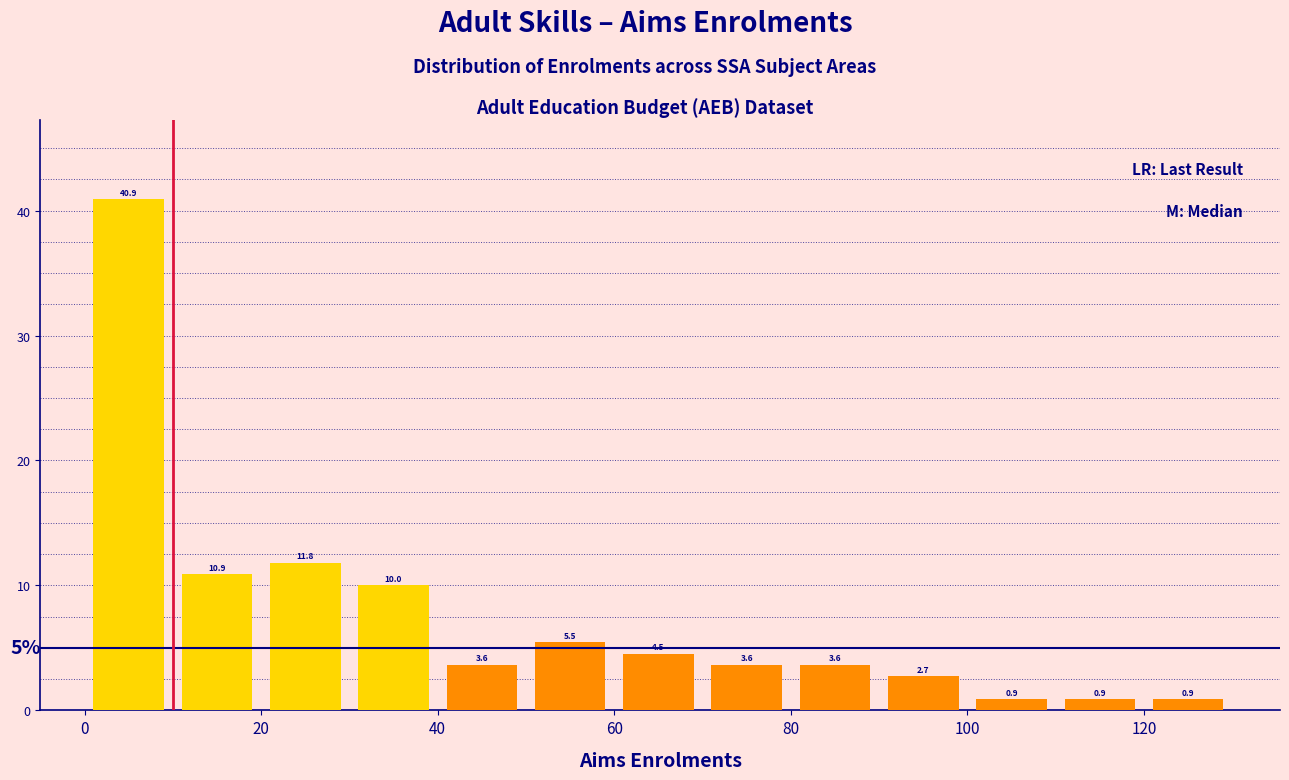

Reading left to right, list every bar in this chart as the range it spans on the x-axis followed by its height.

0 to 10: 40.9
10 to 20: 10.9
20 to 30: 11.8
30 to 40: 10.0
40 to 50: 3.6
50 to 60: 5.5
60 to 70: 4.5
70 to 80: 3.6
80 to 90: 3.6
90 to 100: 2.7
100 to 110: 0.9
110 to 120: 0.9
120 to 130: 0.9